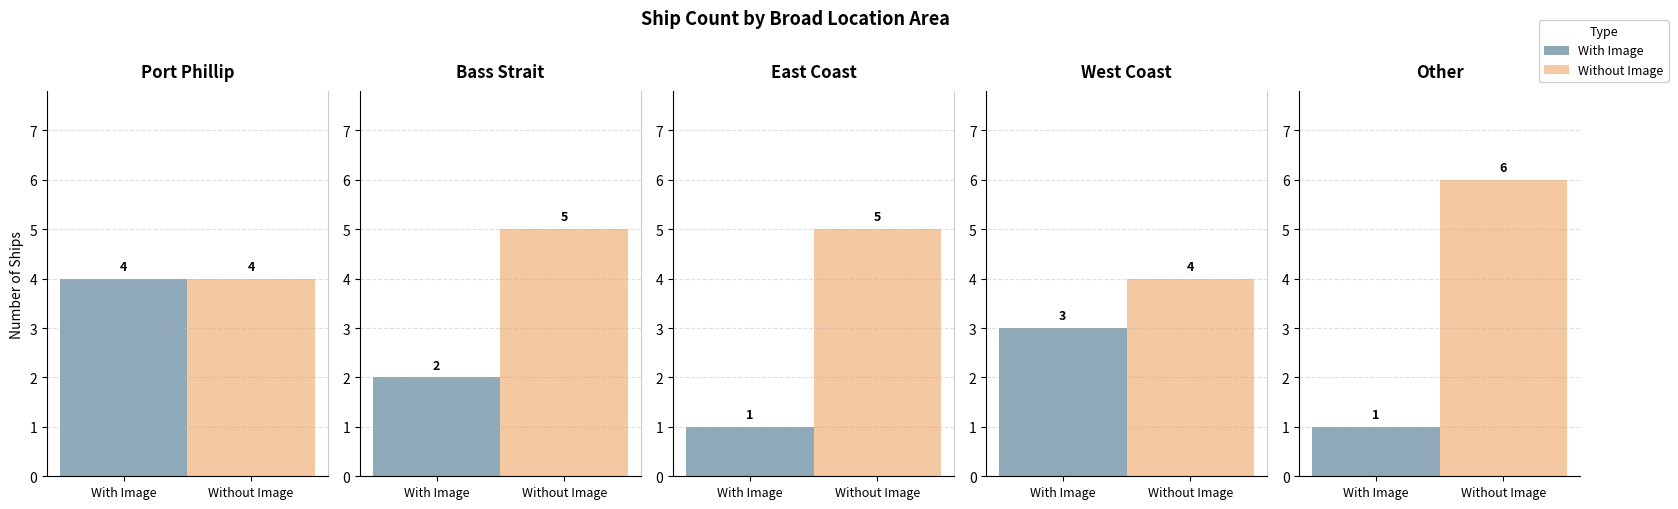

Where does the Without Image series first go above 5?

Other